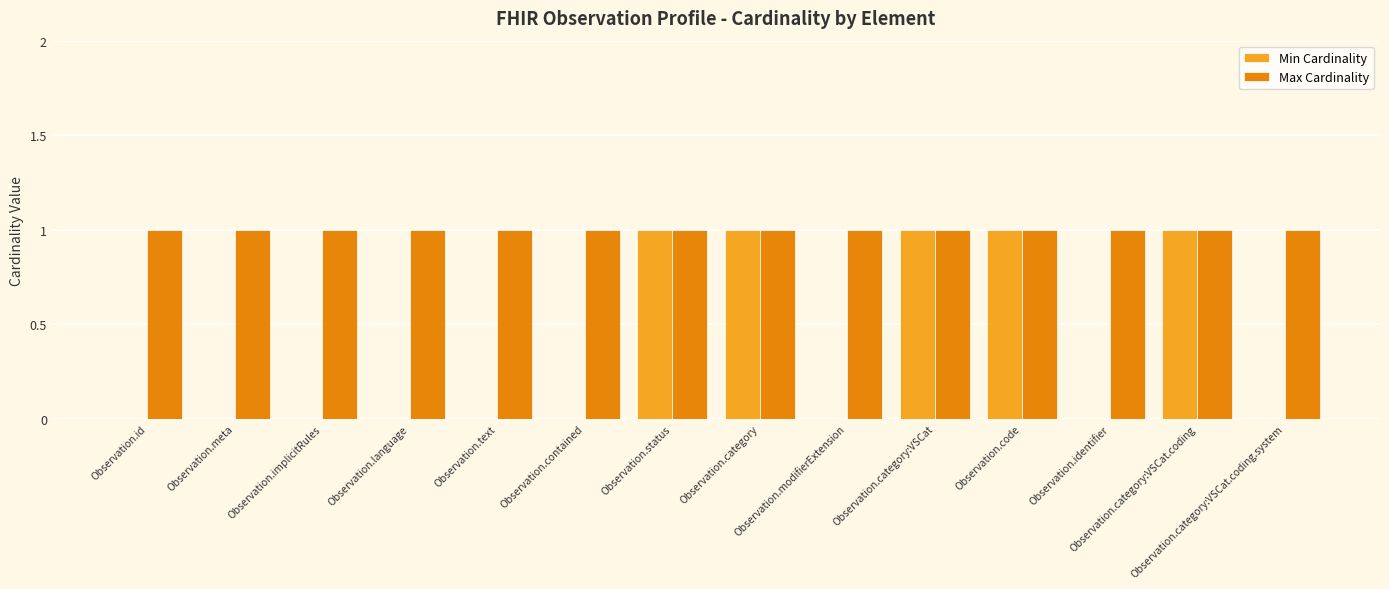

What is the sum of the Min Cardinality values at Observation.category:VSCat.coding and Observation.identifier?

1